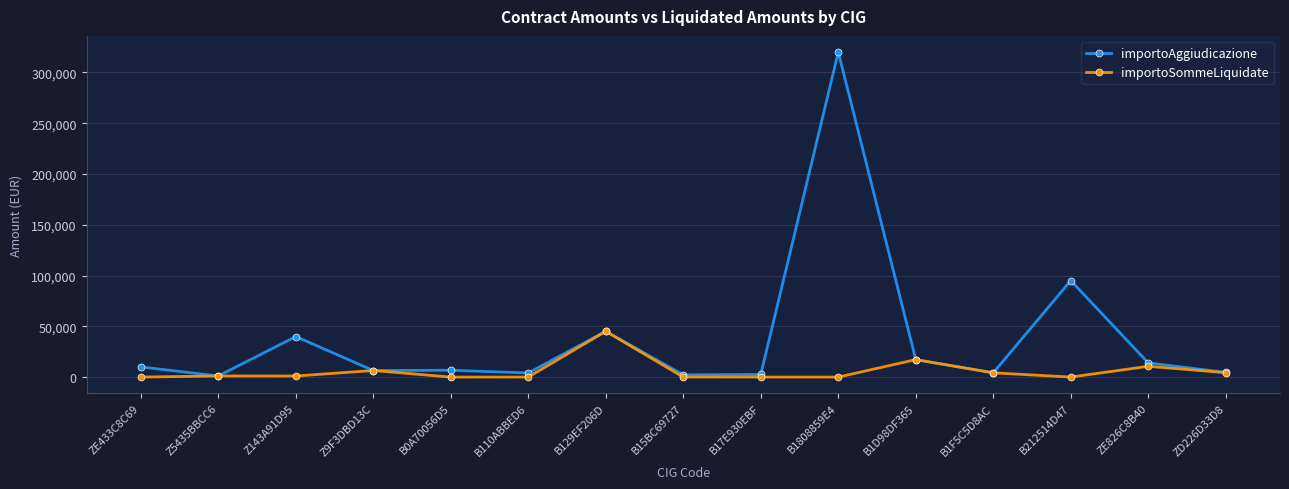

Where is the first local maximum for importoAggiudicazione?

Z143A91D95